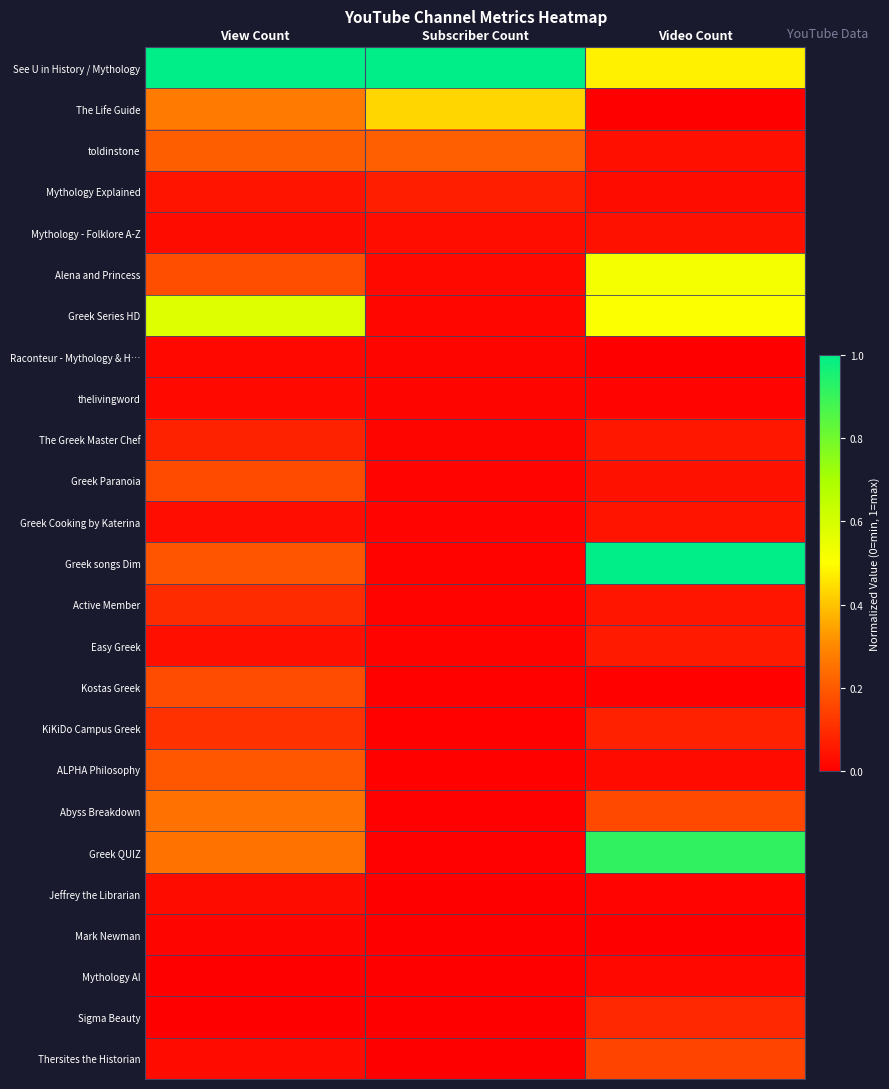

What is the total value across all series at Video Count?

4.3